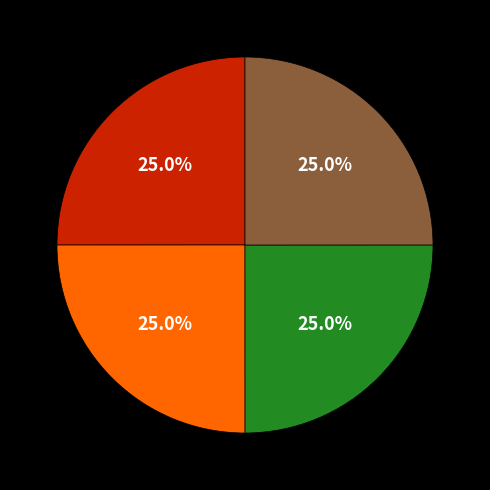

Count the number of slices in the pie.

4